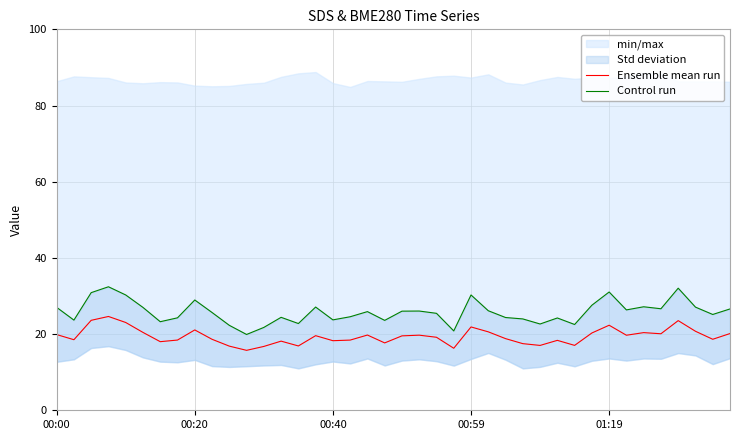

Which series has the largest total across all categories?

Control run